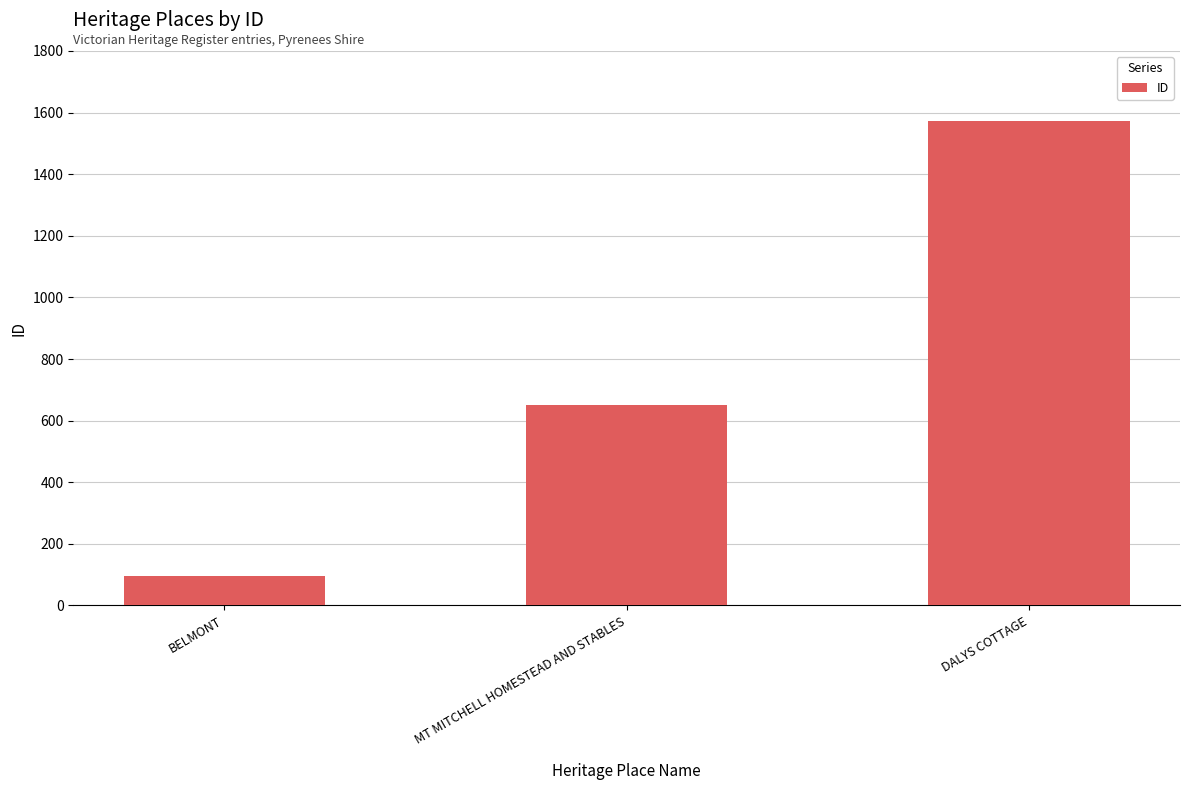

How many data points are less than 652?

1